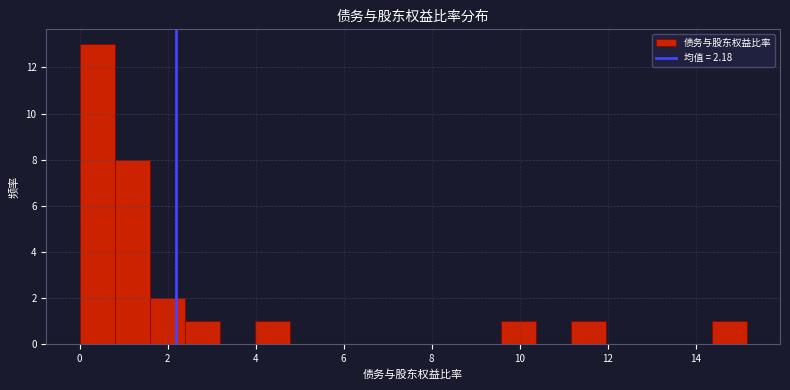

Read against the x-axis, roughly where is the centre of the tallest bar?

0.4